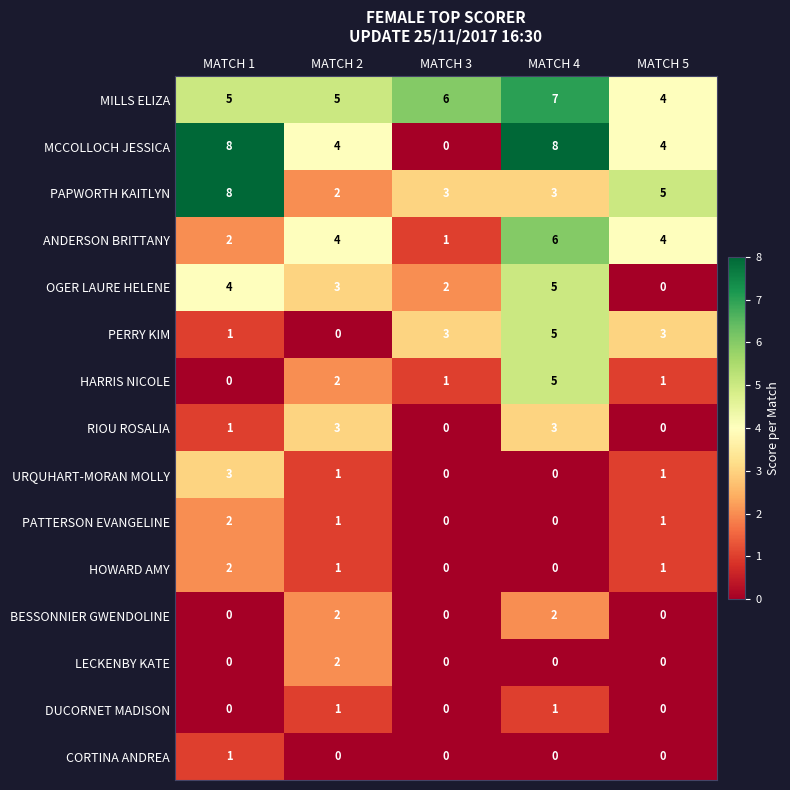

What is the sum of all PATTERSON EVANGELINE values?

4